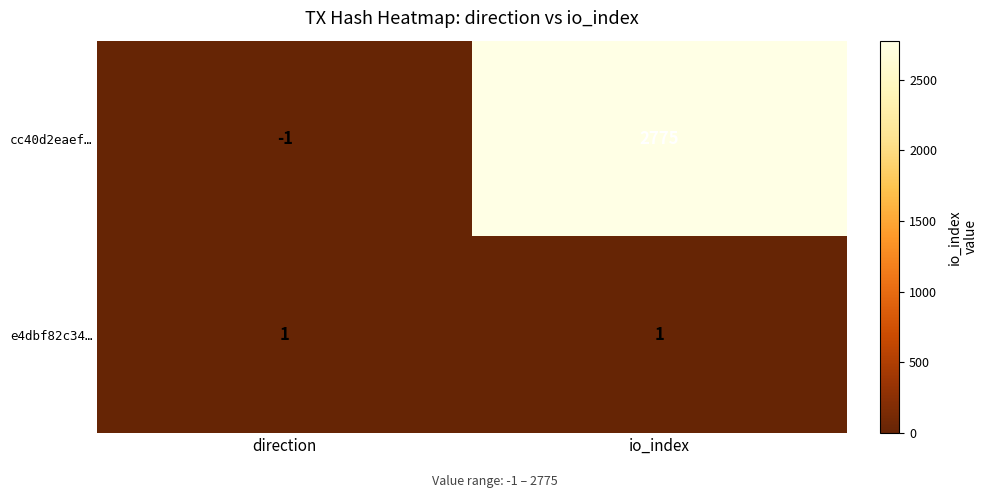

Count the number of categories in the chart.

2